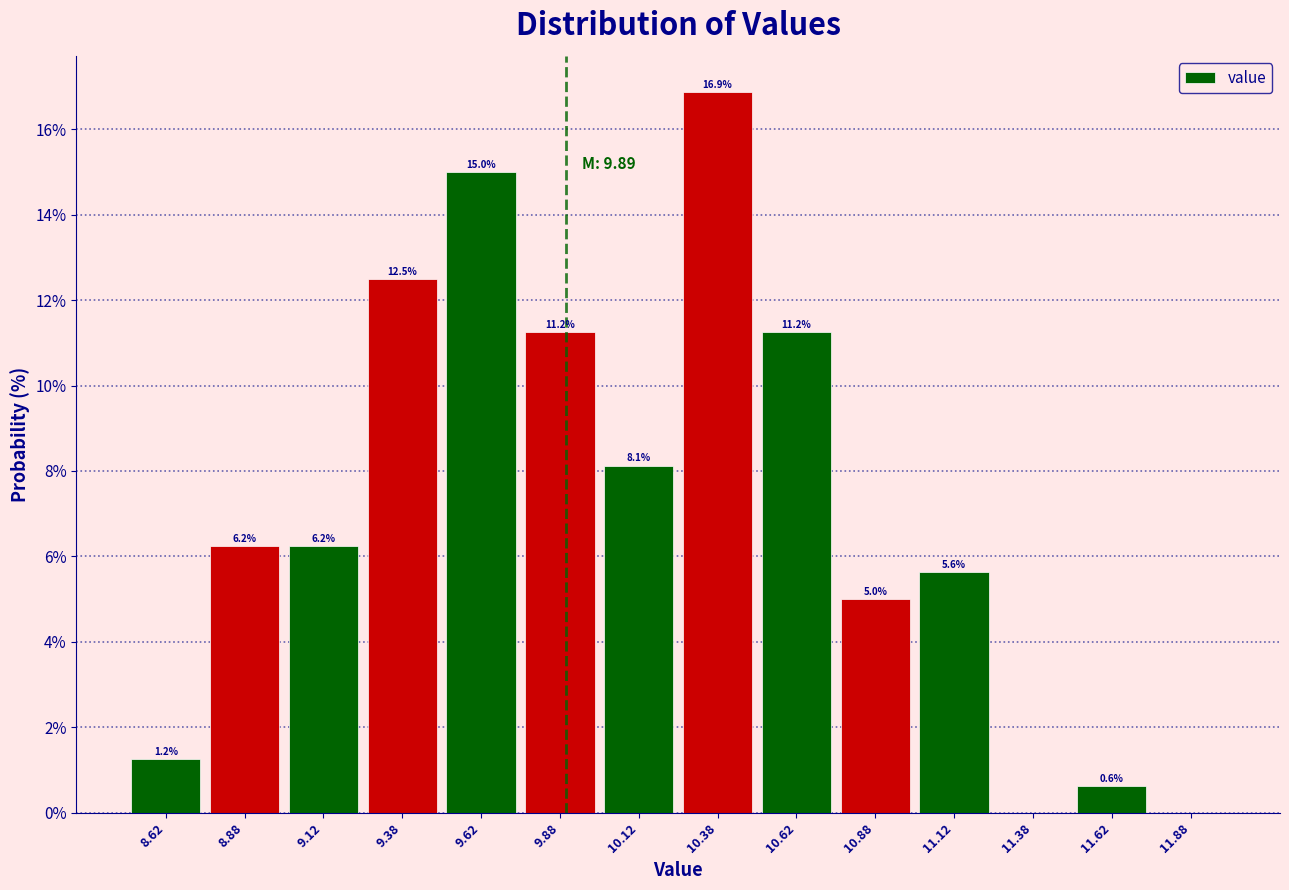

Which range on the x-axis has the tallest bar?

10.25 to 10.50